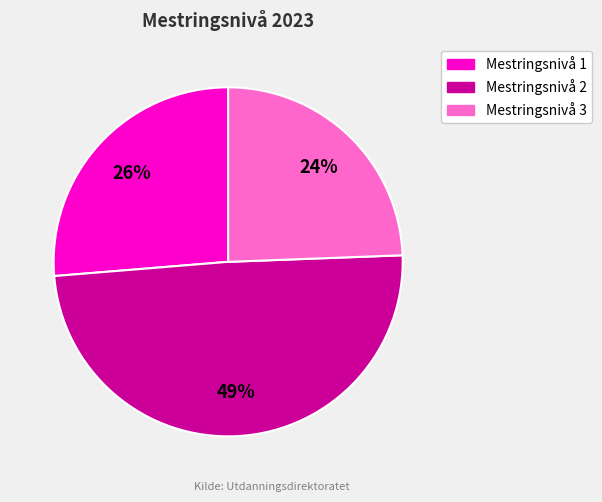

The Mestringsnivå 1 slice represents 26% of the pie. True or false?

True